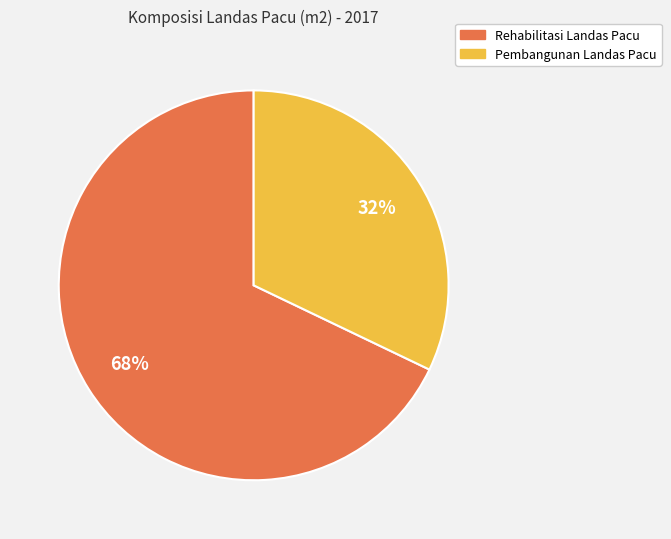

Is there any slice that represents more than half of the pie?

Yes